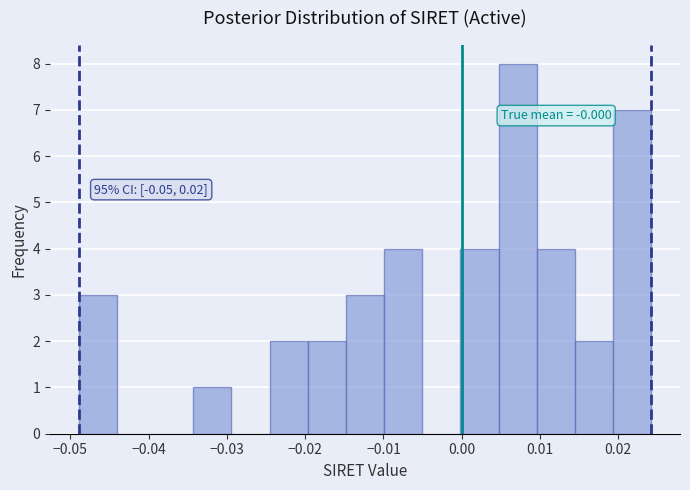

Over which range of the x-axis is the bar tallest?

0.005 to 0.010